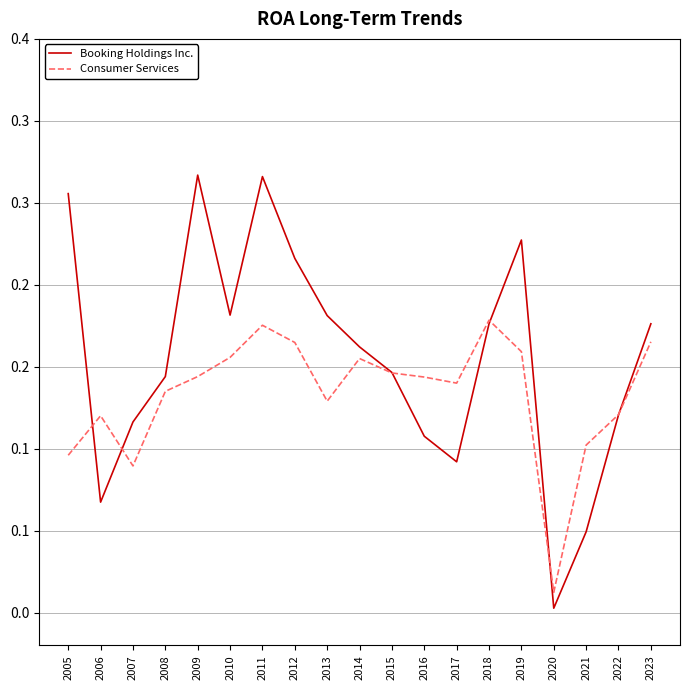

What are all the series names shown in the legend?

Booking Holdings Inc., Consumer Services